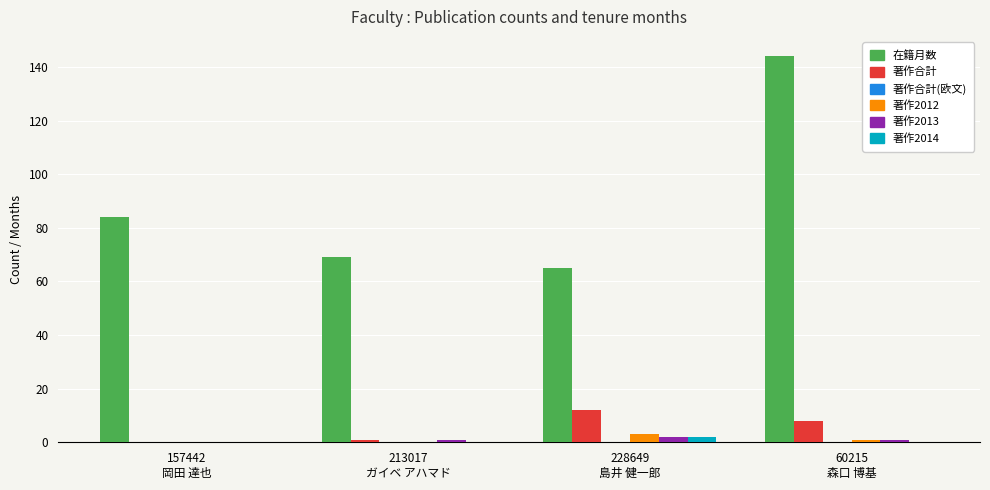

Which series has the largest total across all categories?

在籍月数